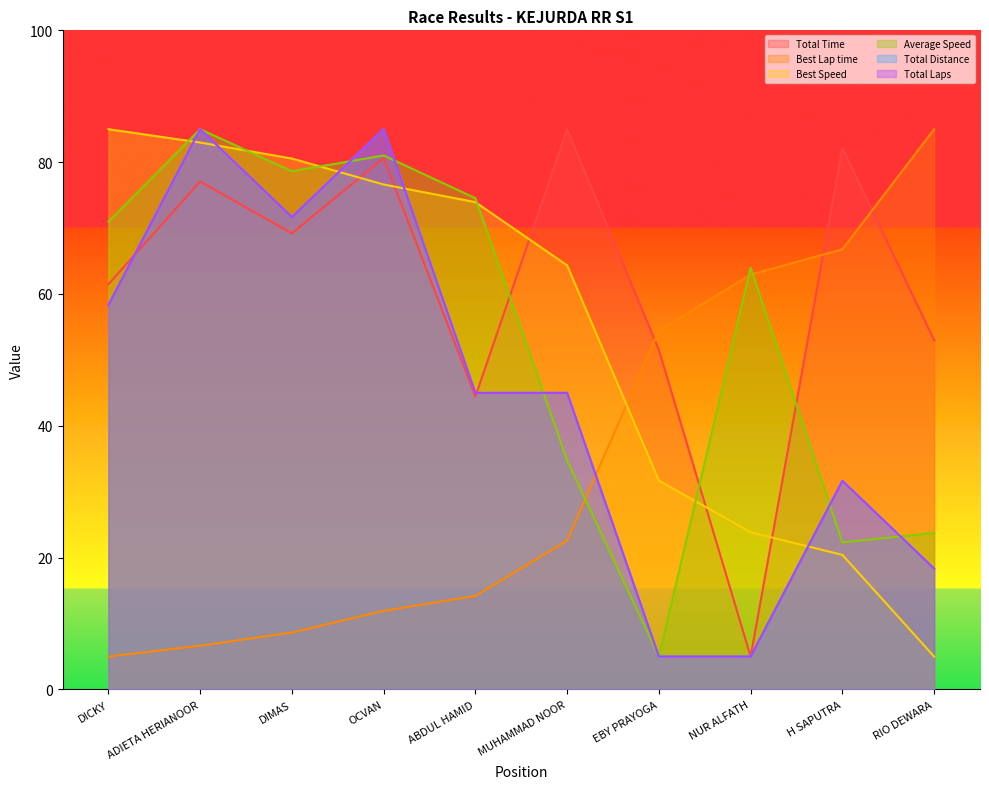

Between MUHAMMAD NOOR and EBY PRAYOGA, which series saw the biggest shift?

Total Distance